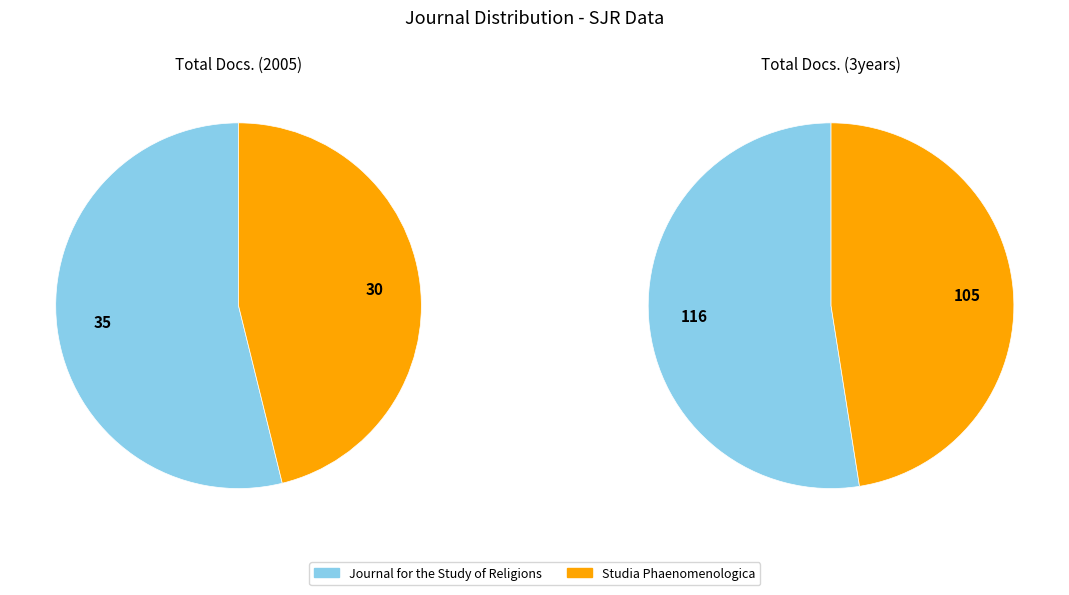

How many segments does this pie chart have?

2